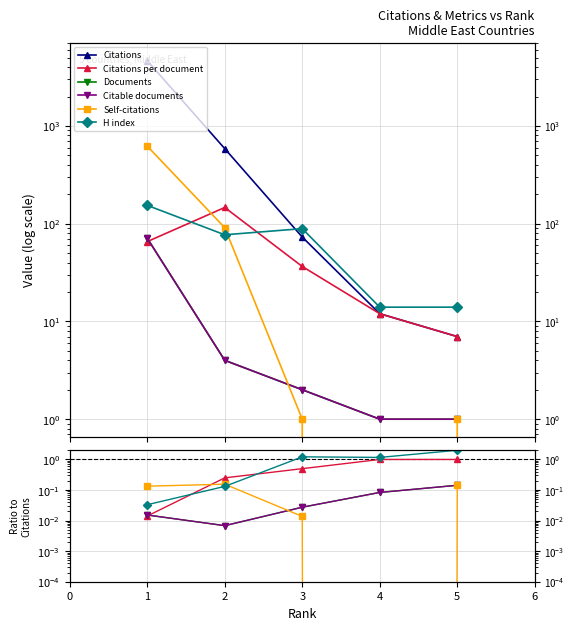

Which series changed the most between 5 and 2?

Citations